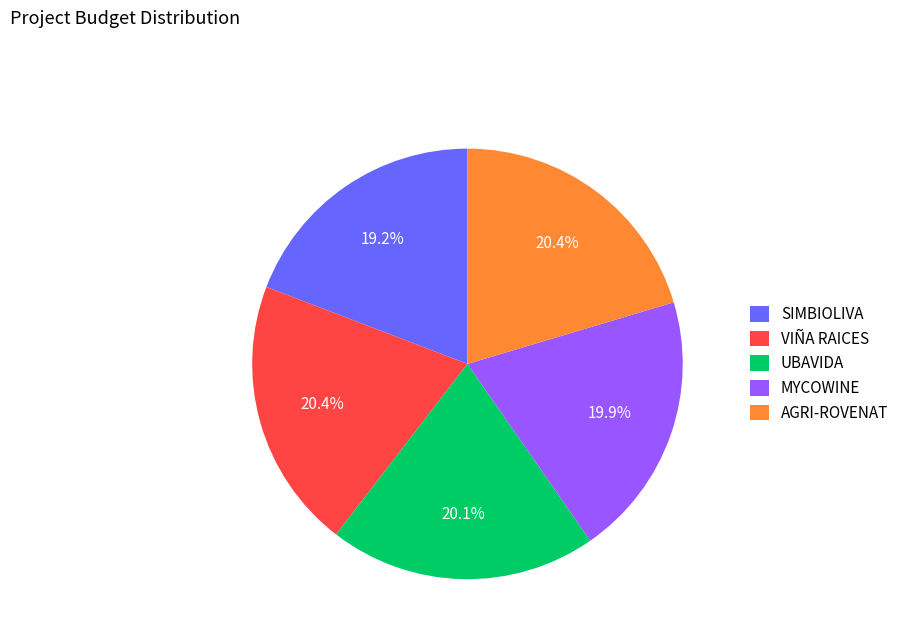

Is there any slice that represents more than half of the pie?

No